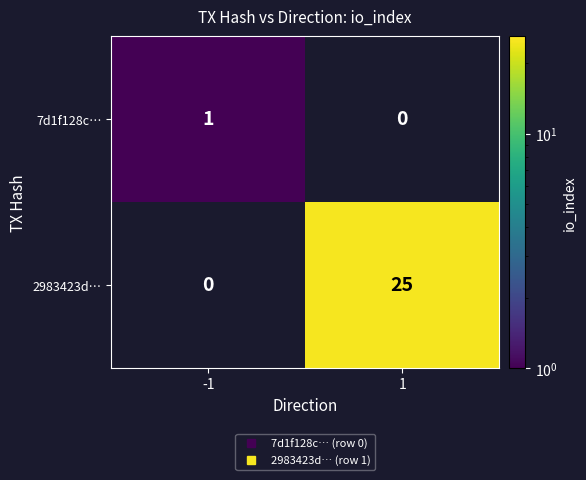

What is the highest value of the 7d1f128c… series?

1.0